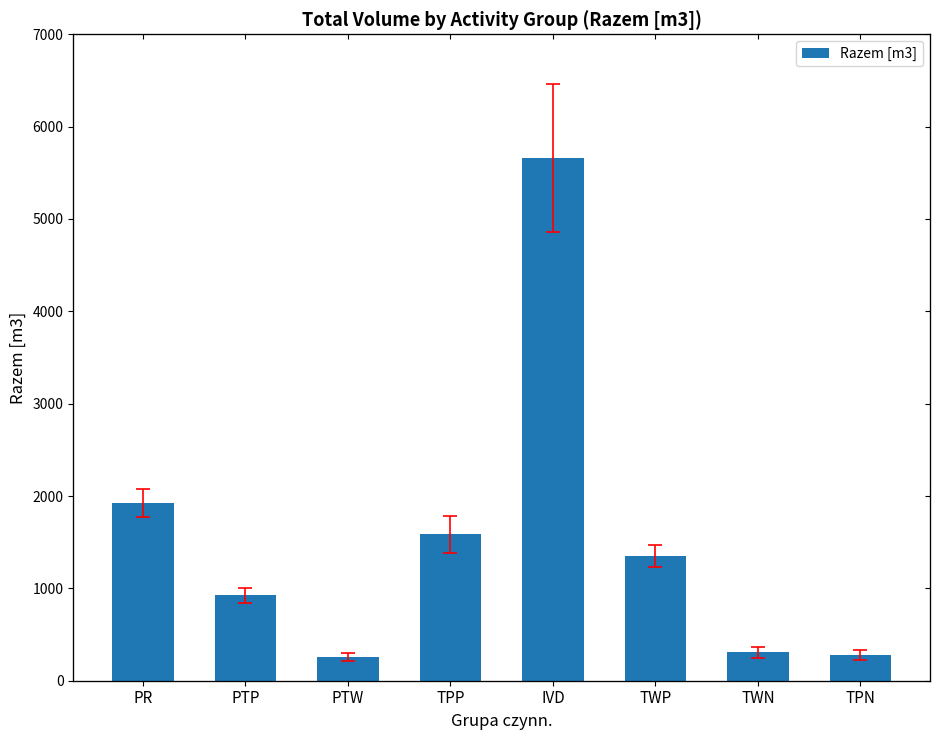

How many data points are less than 1354?

4